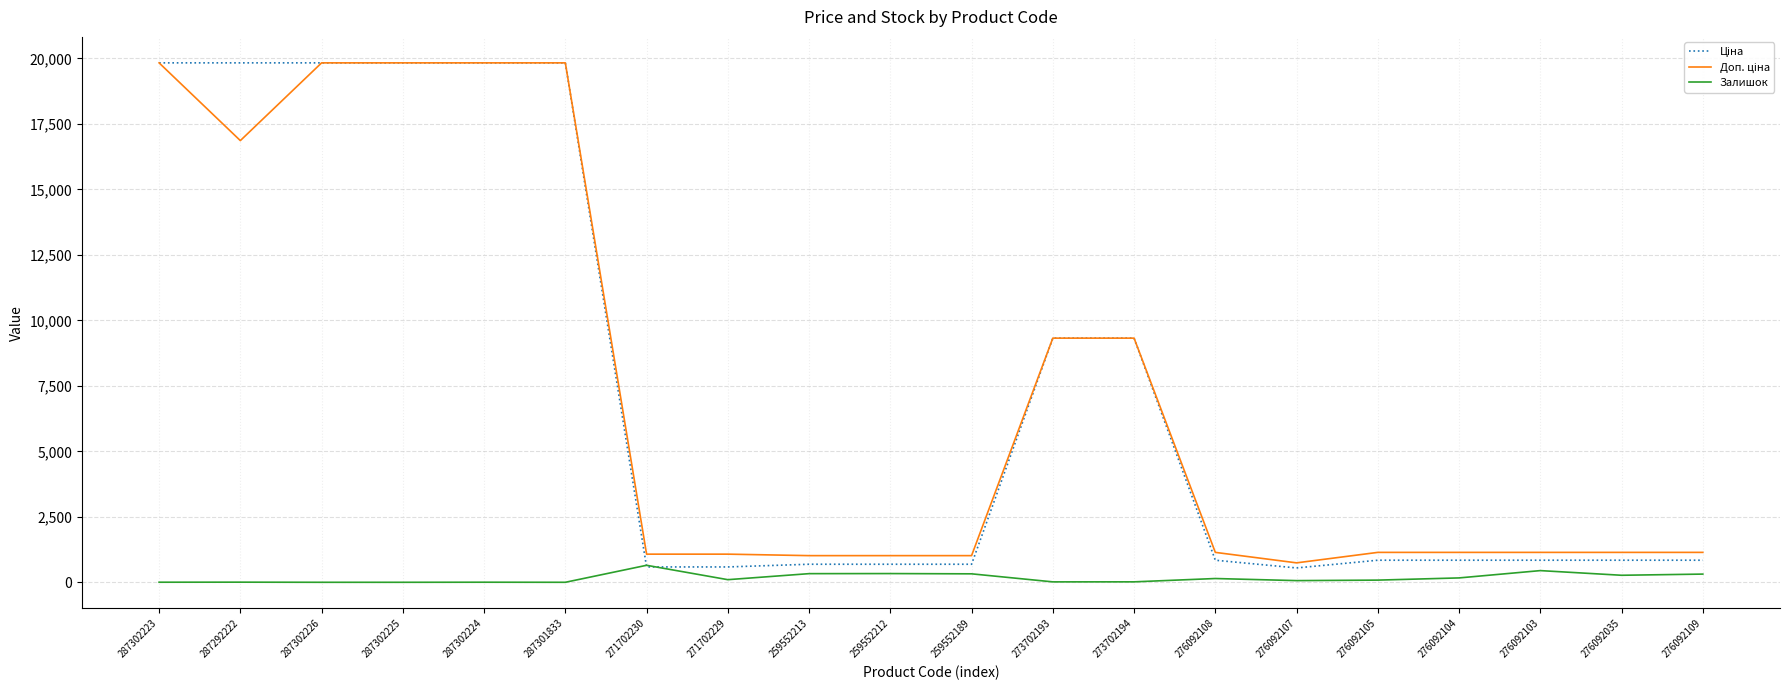

What is the greatest value displayed?

19831.1